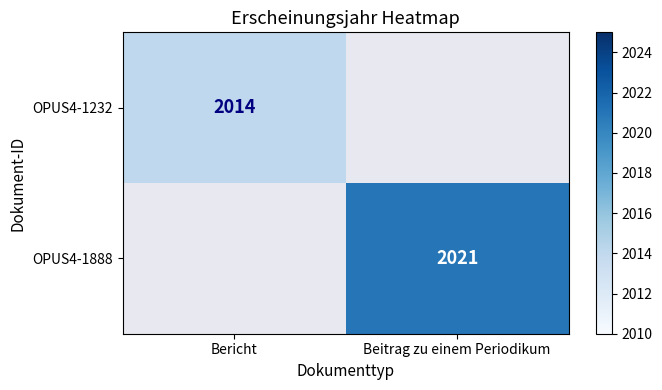

Which label corresponds to the largest value in the chart?

Beitrag zu einem Periodikum